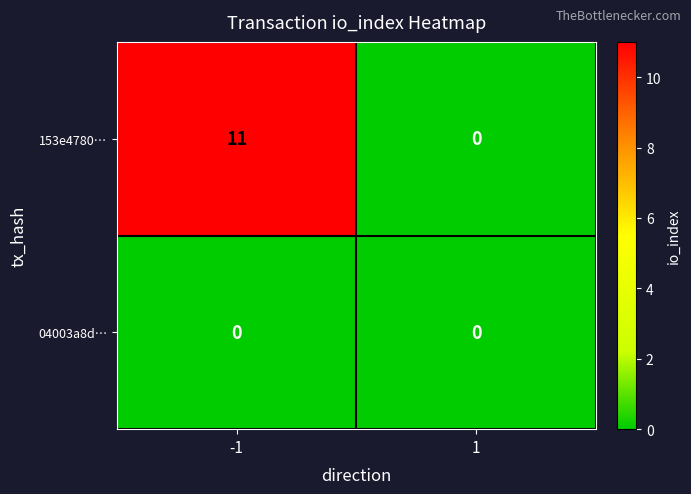

Reading right to left, list all the values displayed in this chart.

153e4780…: 1=0	-1=11
04003a8d…: 1=0	-1=0